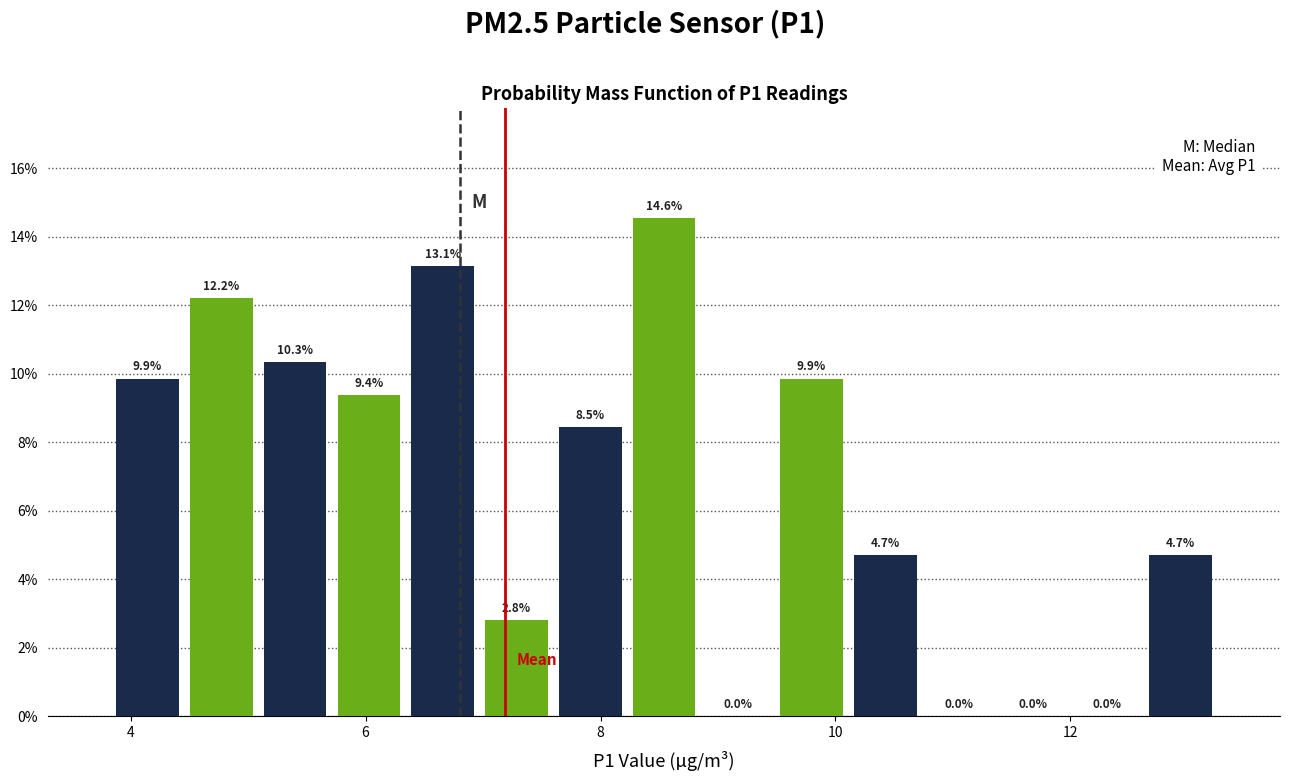

Around what value on the x-axis is the tallest bar? Give the approximate position of its centre, as read against the axis.

8.6